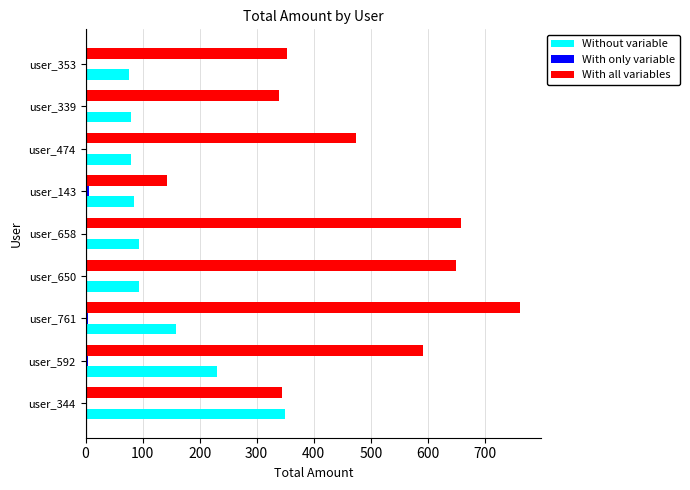

At which category does the chart reach its peak across all series?

user_761